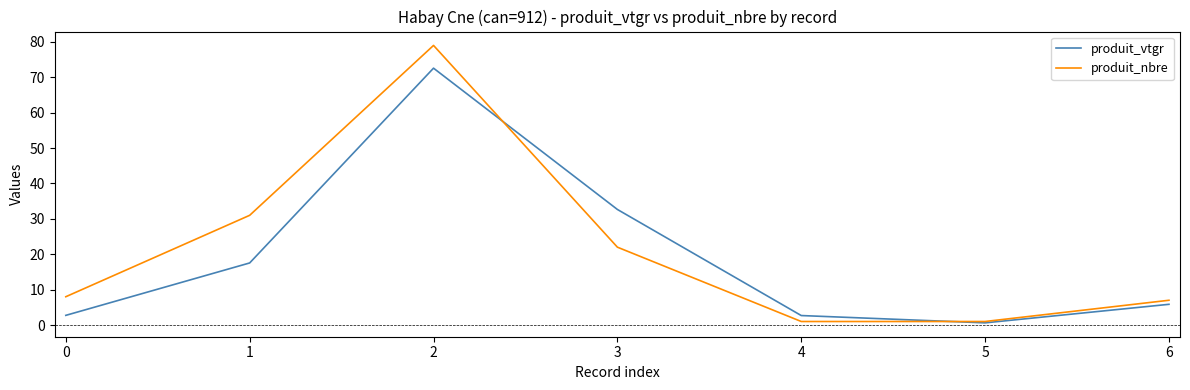

True or false: produit_nbre has a value of 41.6 at 1.

False